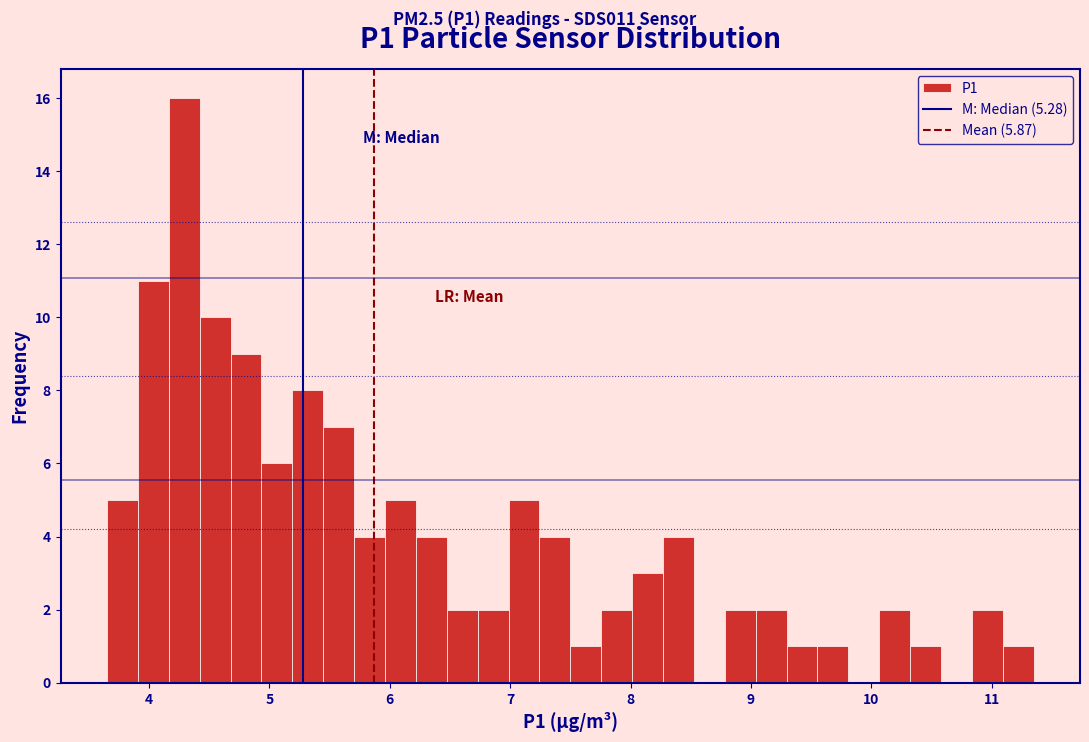

Around what value on the x-axis is the tallest bar? Give the approximate position of its centre, as read against the axis.

4.3